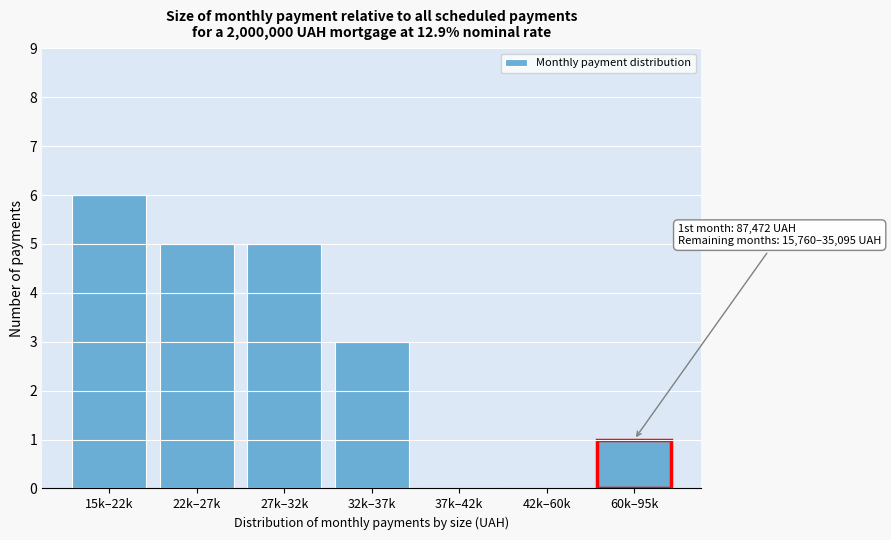

Reading right to left, what are all the values shown in this chart?

60k–95k=1	42k–60k=0	37k–42k=0	32k–37k=3	27k–32k=5	22k–27k=5	15k–22k=6